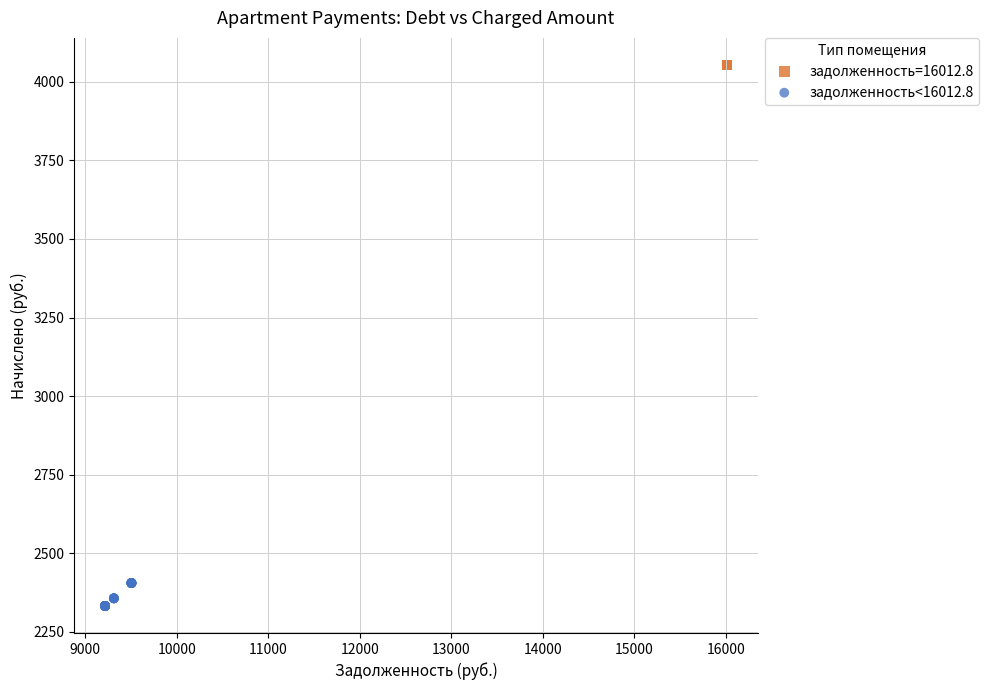

Which series contains the highest Y value?

задолженность=16012.8